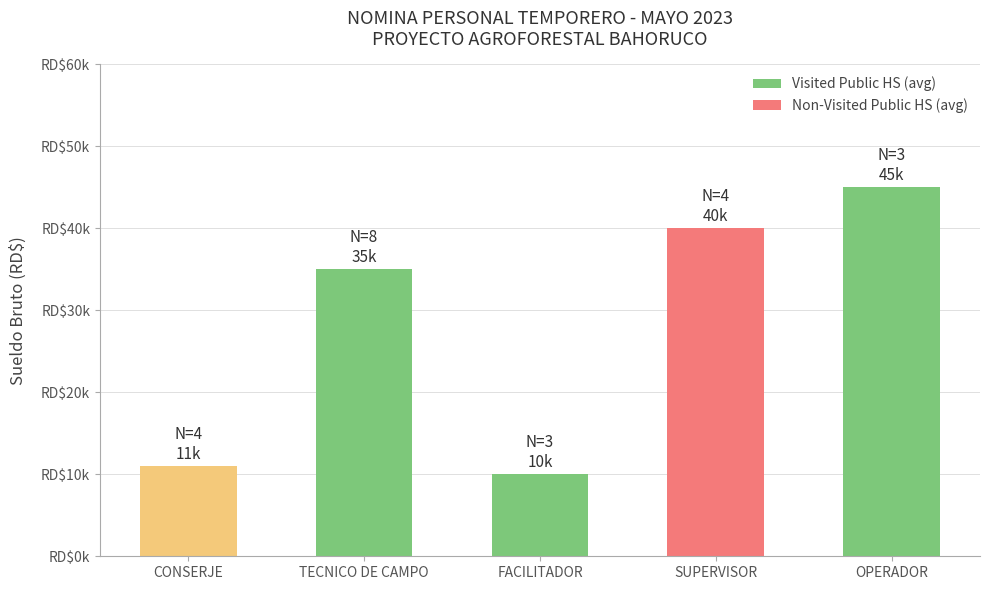

Reading left to right, what are all the values shown in this chart?

11000	35000	10000	40000	45000